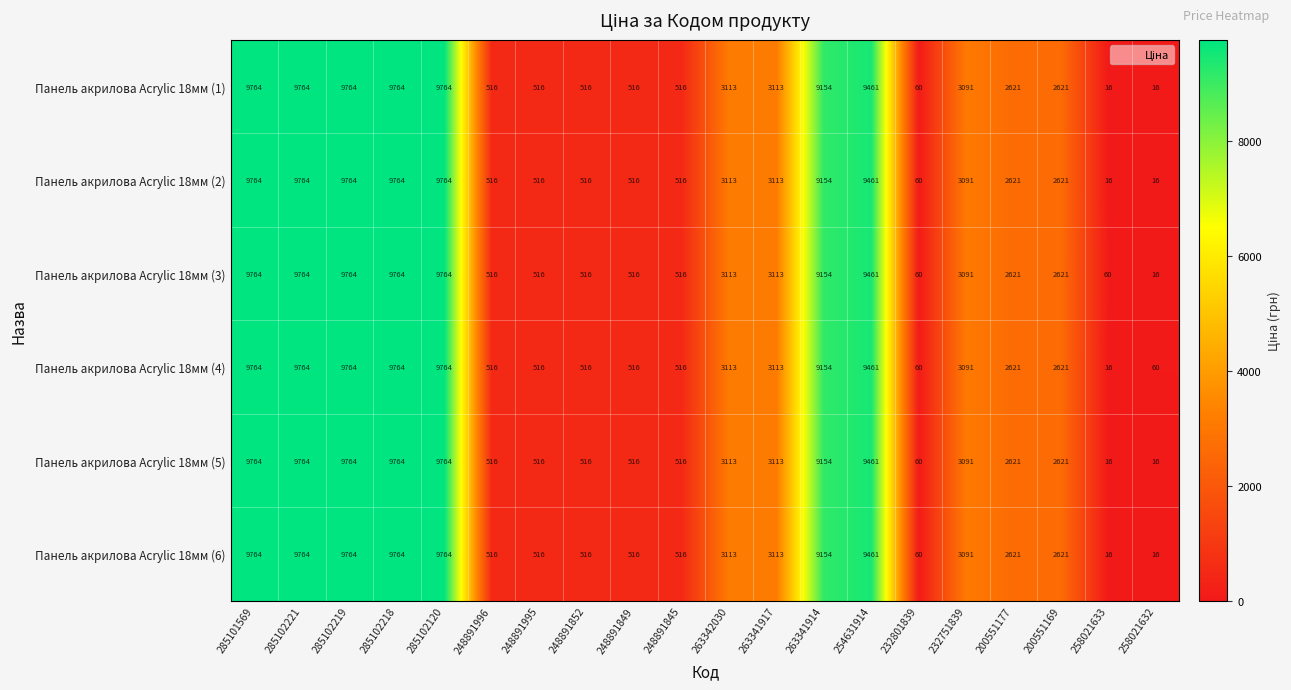

What is the difference between the highest and lowest values at 258021633?

44